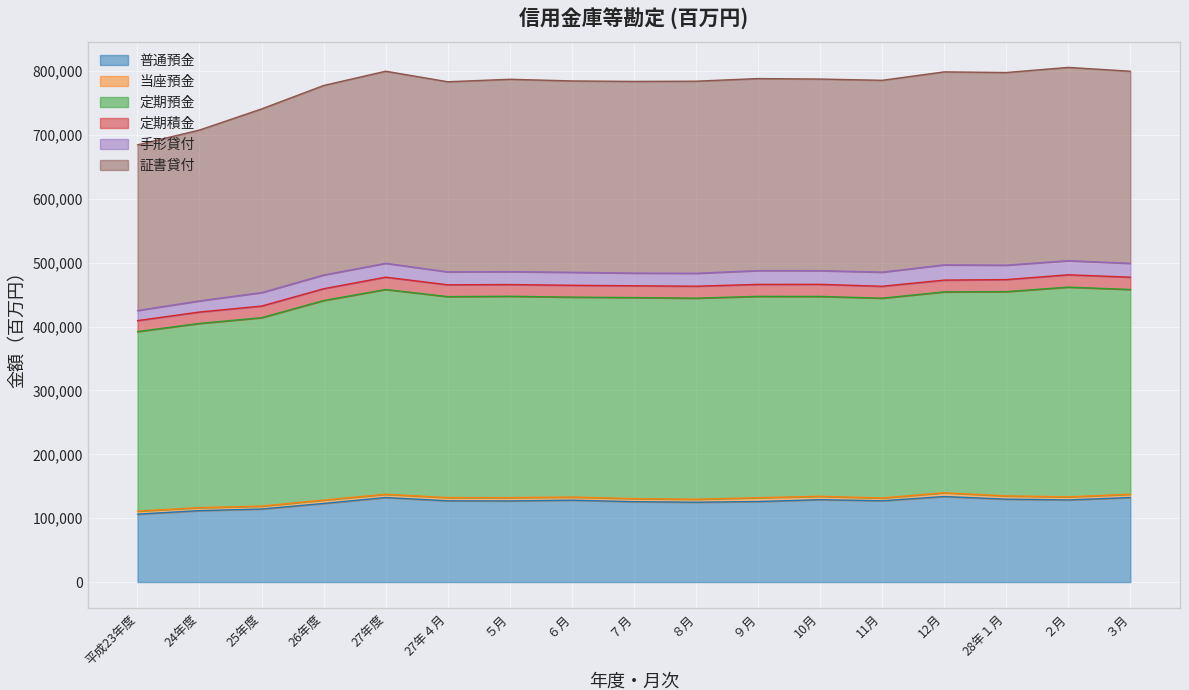

The value of 普通預金 at 11月 is 127249. True or false?

True